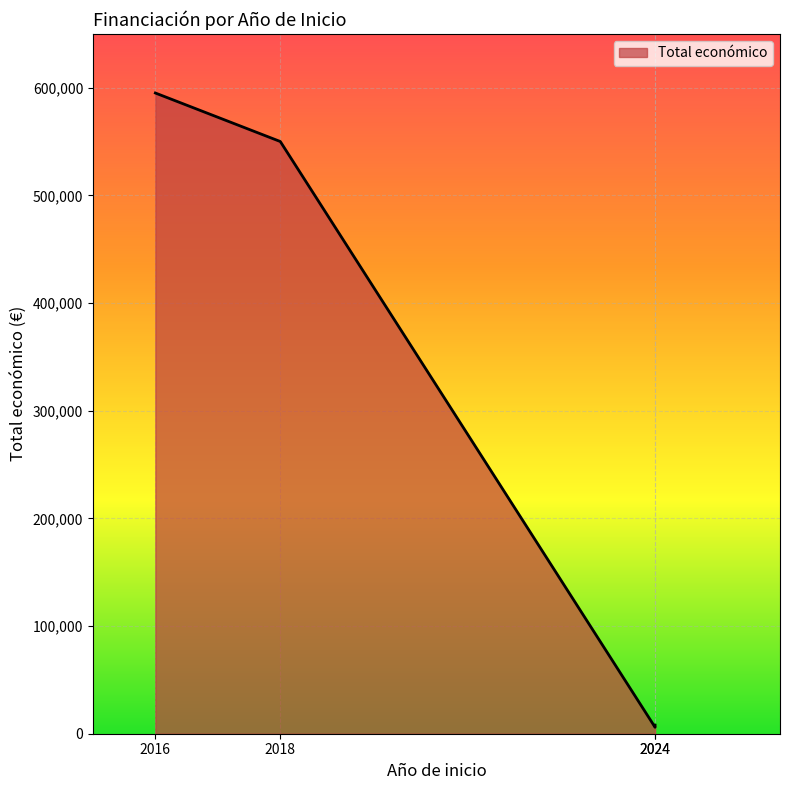

What is the difference between the values at 2016 and 2024?

589173